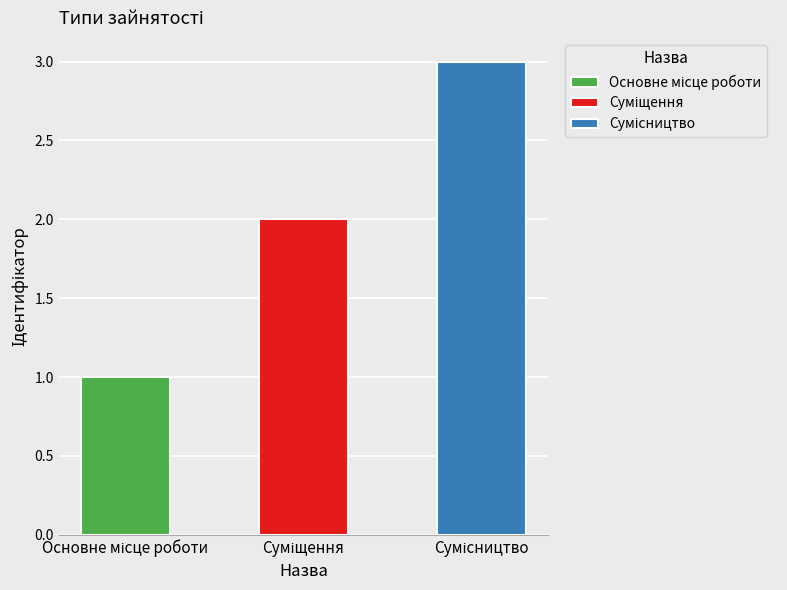

What is the minimum value shown in the chart?

1